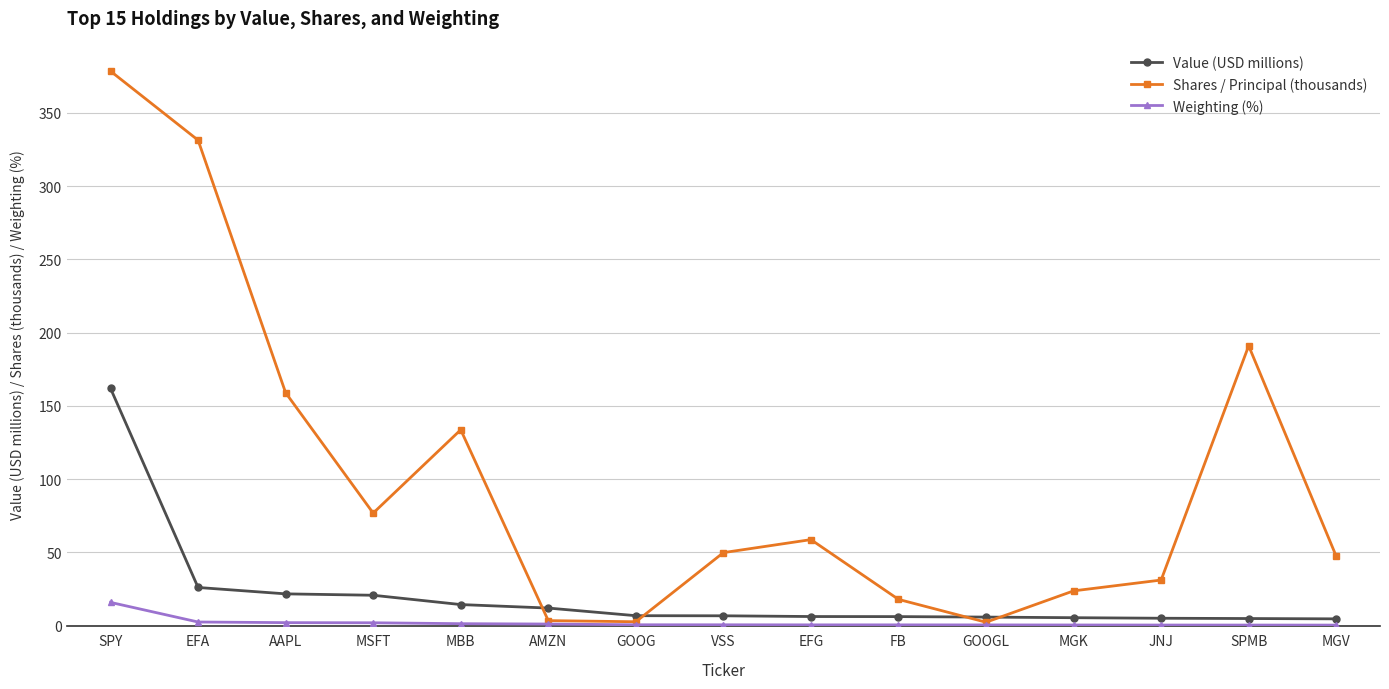

Where is the first local minimum for Shares / Principal (thousands)?

MSFT